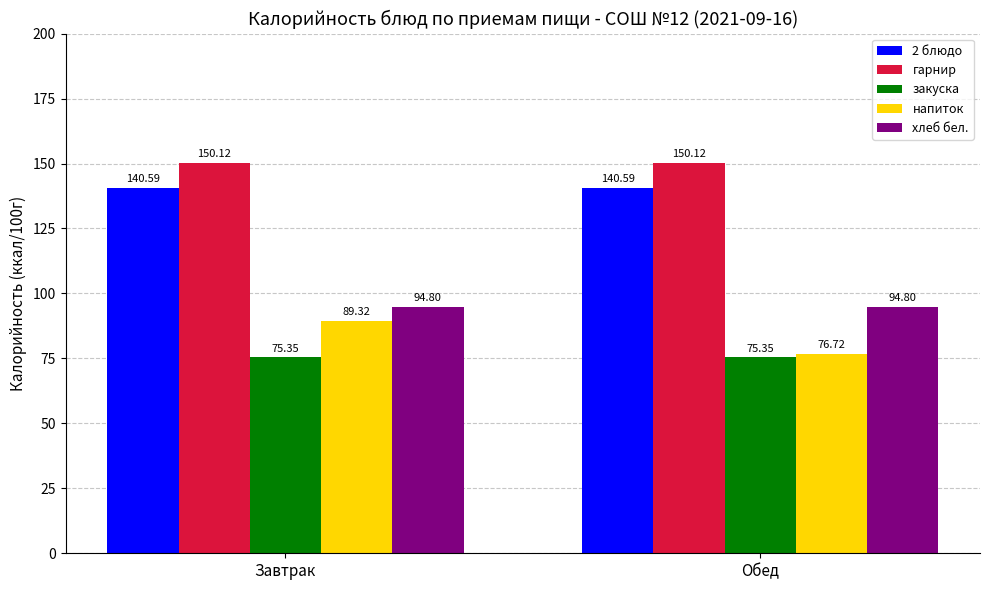

What is the total value across all series at Обед?

537.6